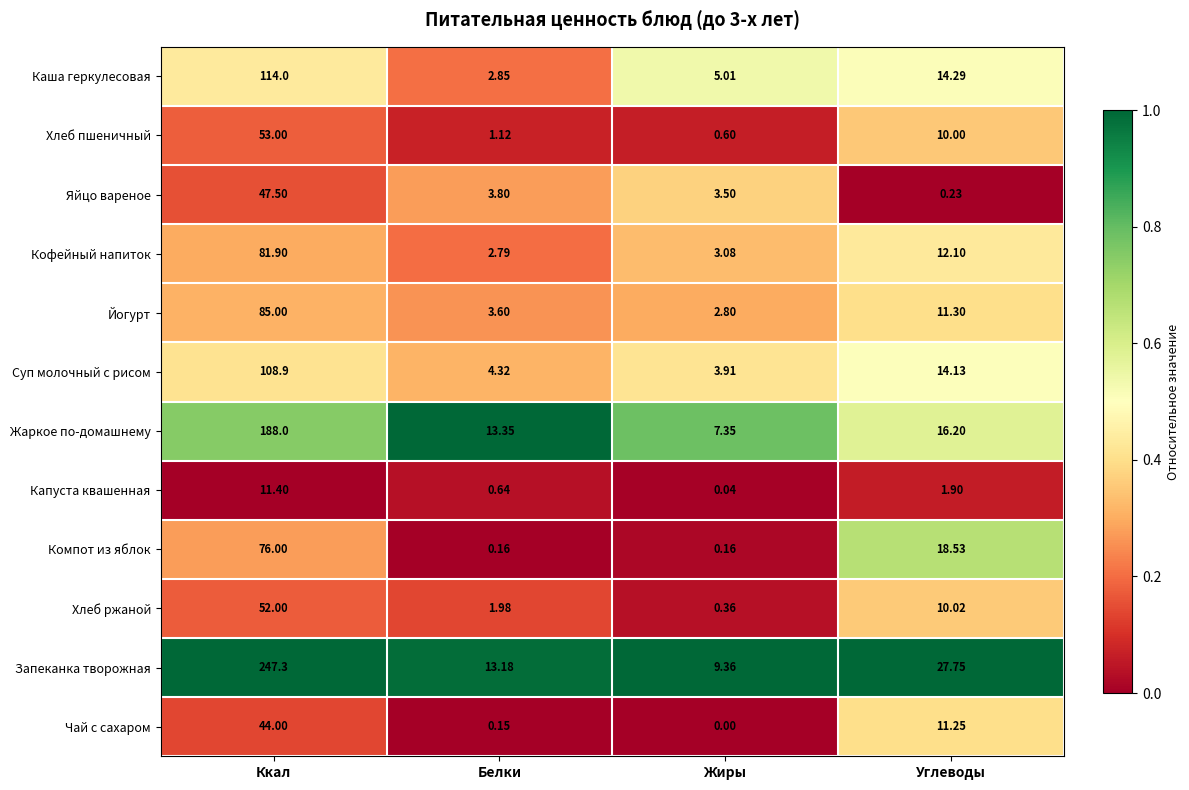

At how many categories does at least one series exceed 0?

4